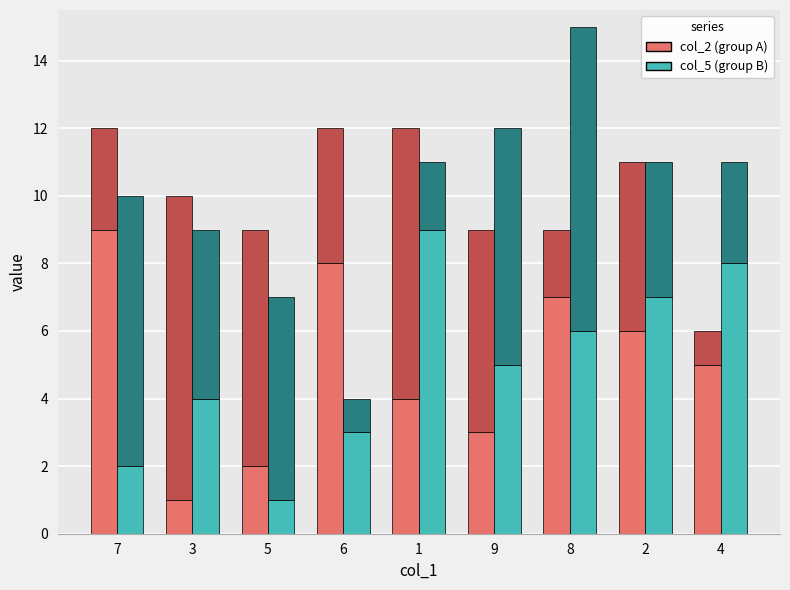

The value of col_2 at 3 is 1. True or false?

False